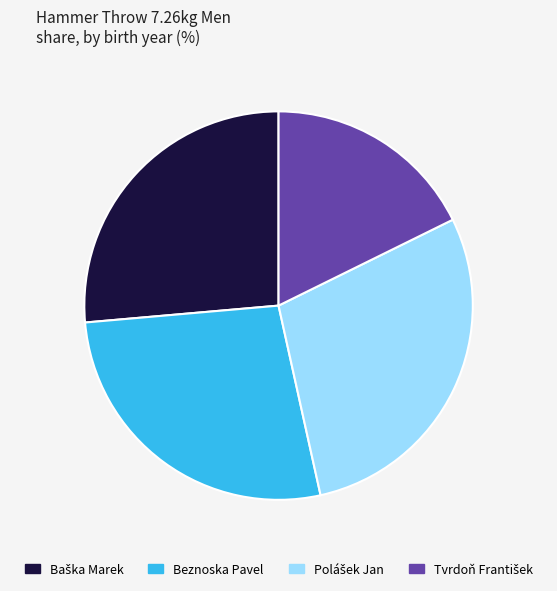

Does any single category account for the majority?

No